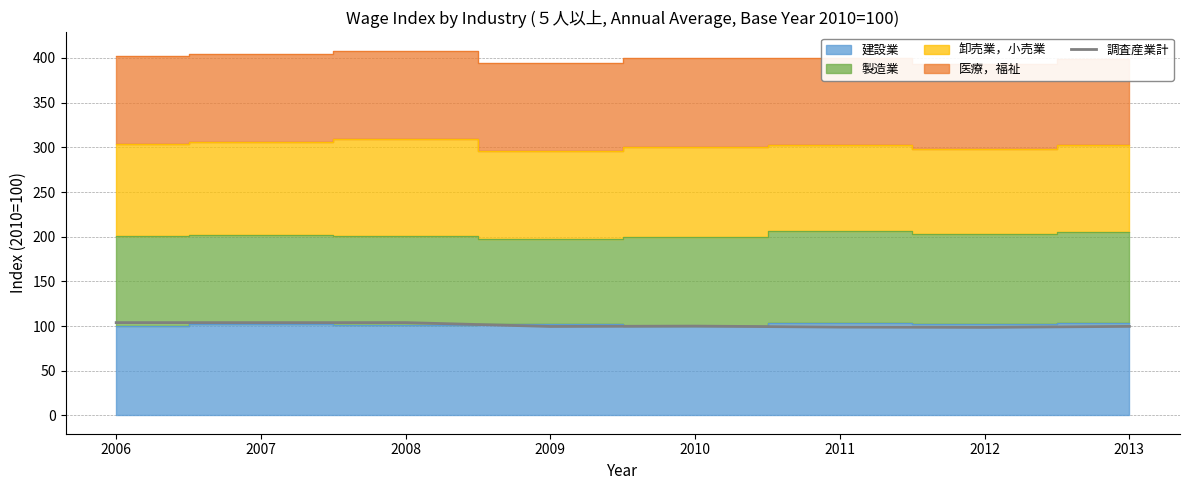

What is the value of the 4th point from the left?

99.6